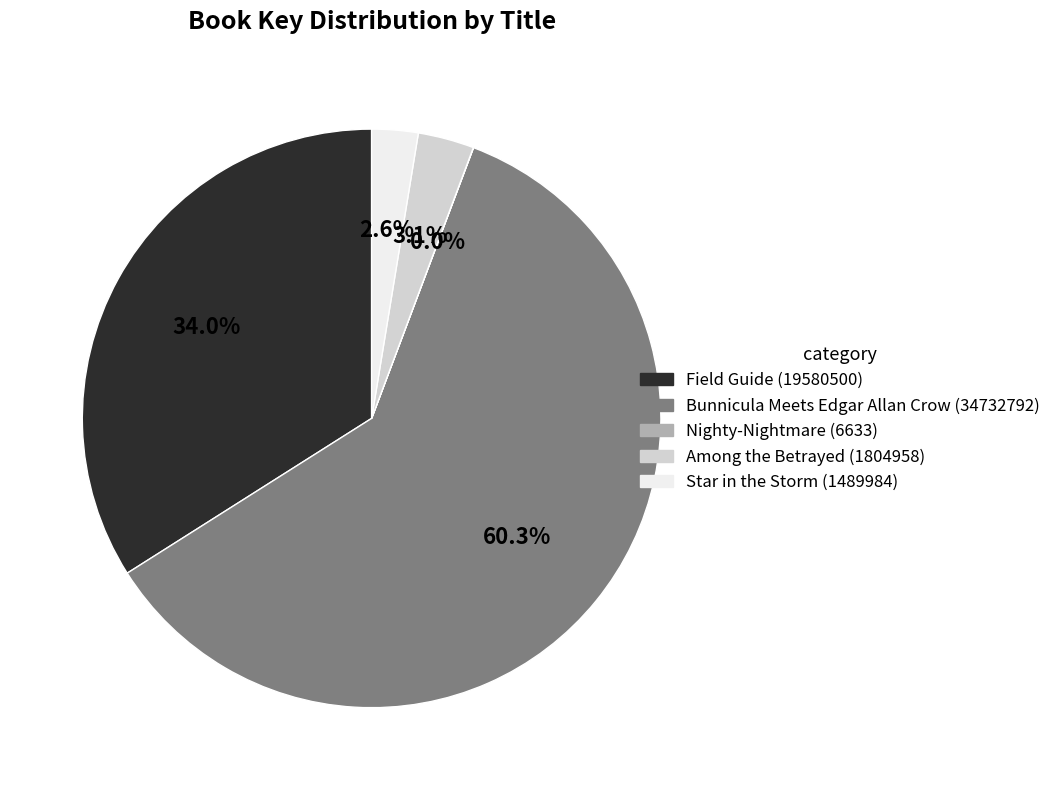

What is the largest slice in the pie chart?

Bunnicula Meets Edgar Allan Crow